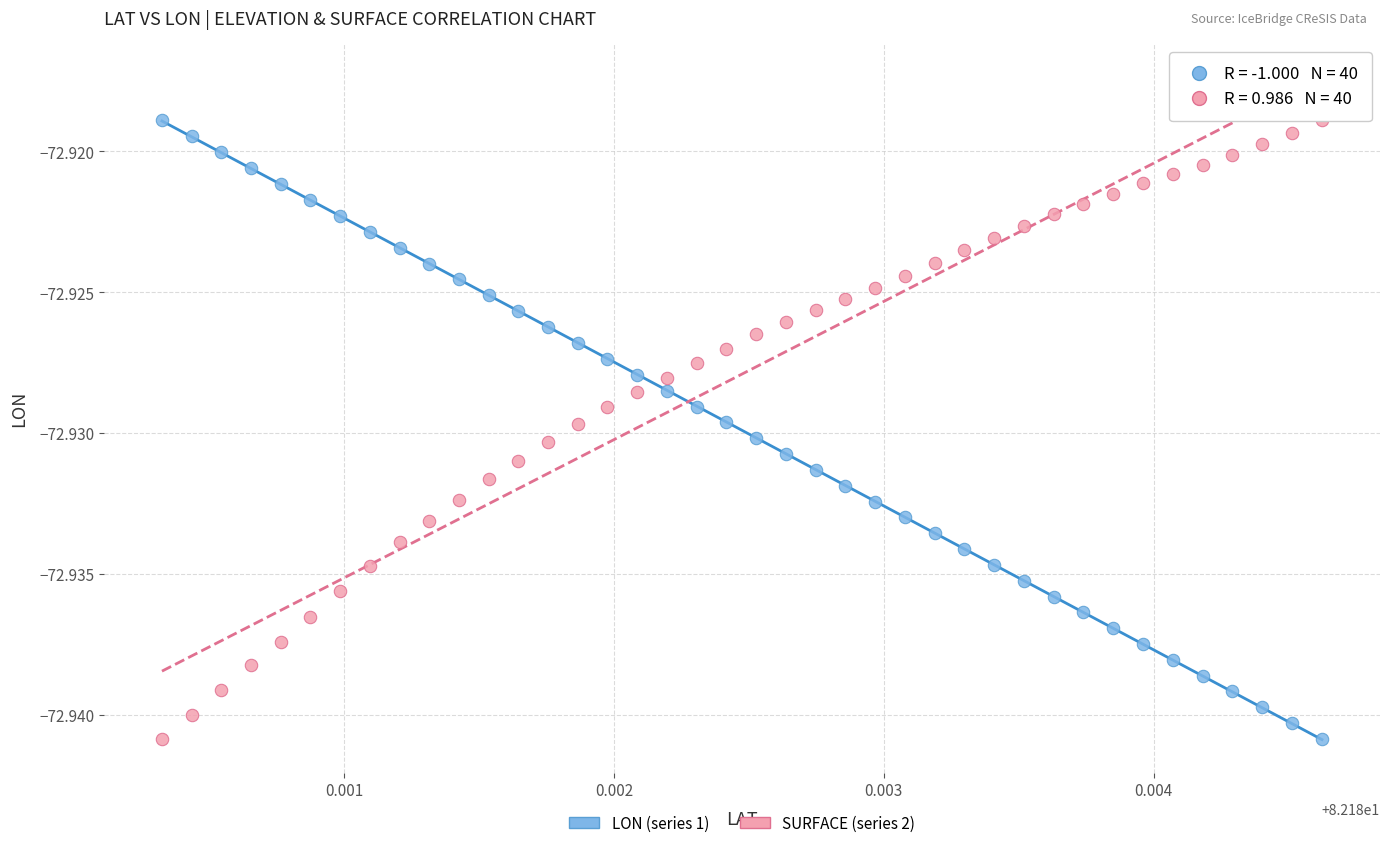

What are all the series names shown in the legend?

LON (series 1), SURFACE (series 2)